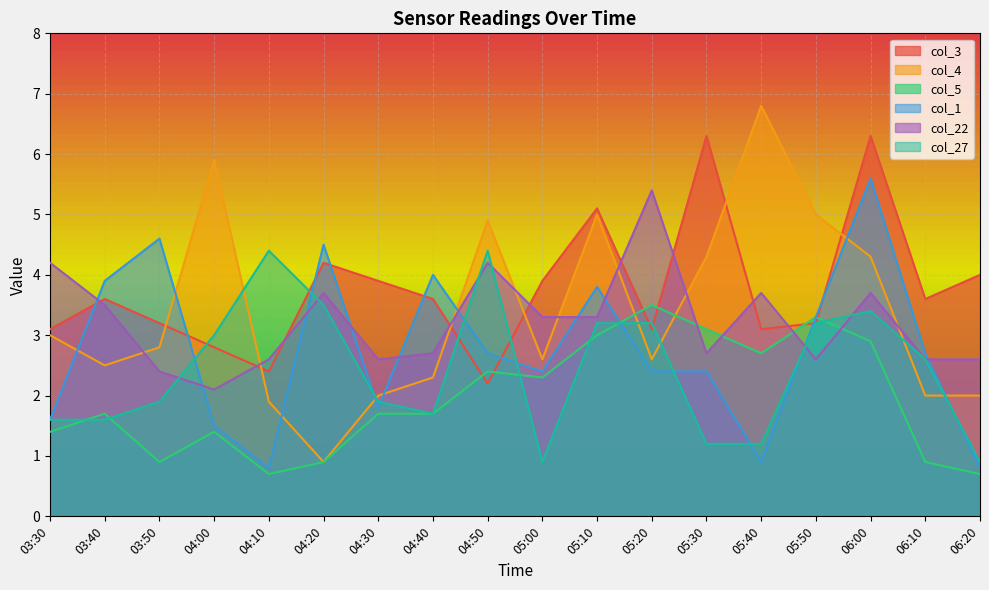

True or false: col_4 has more than 2 points higher than both neighbors.

True